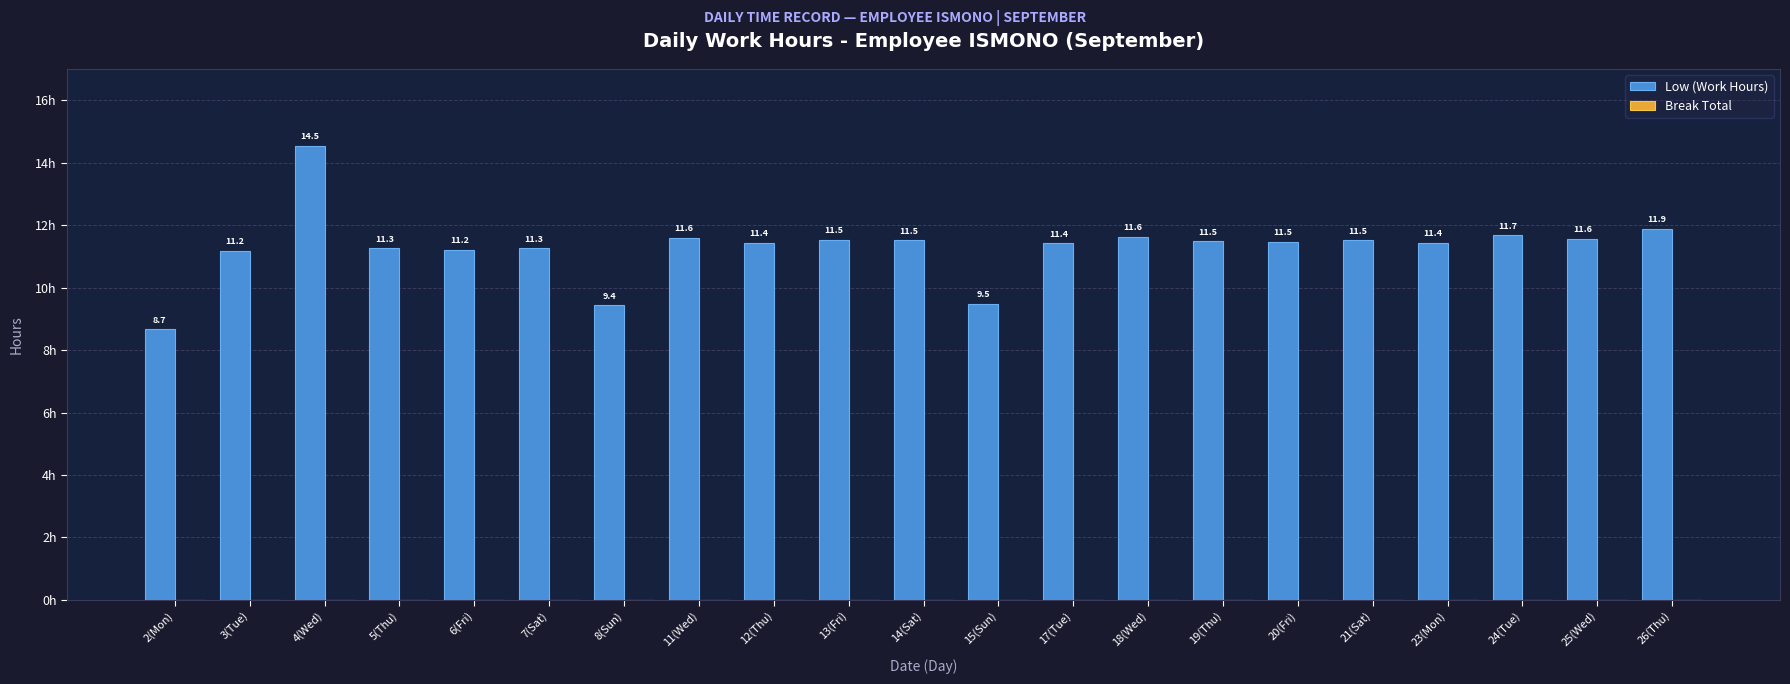

At which category does the chart reach its peak across all series?

4(Wed)